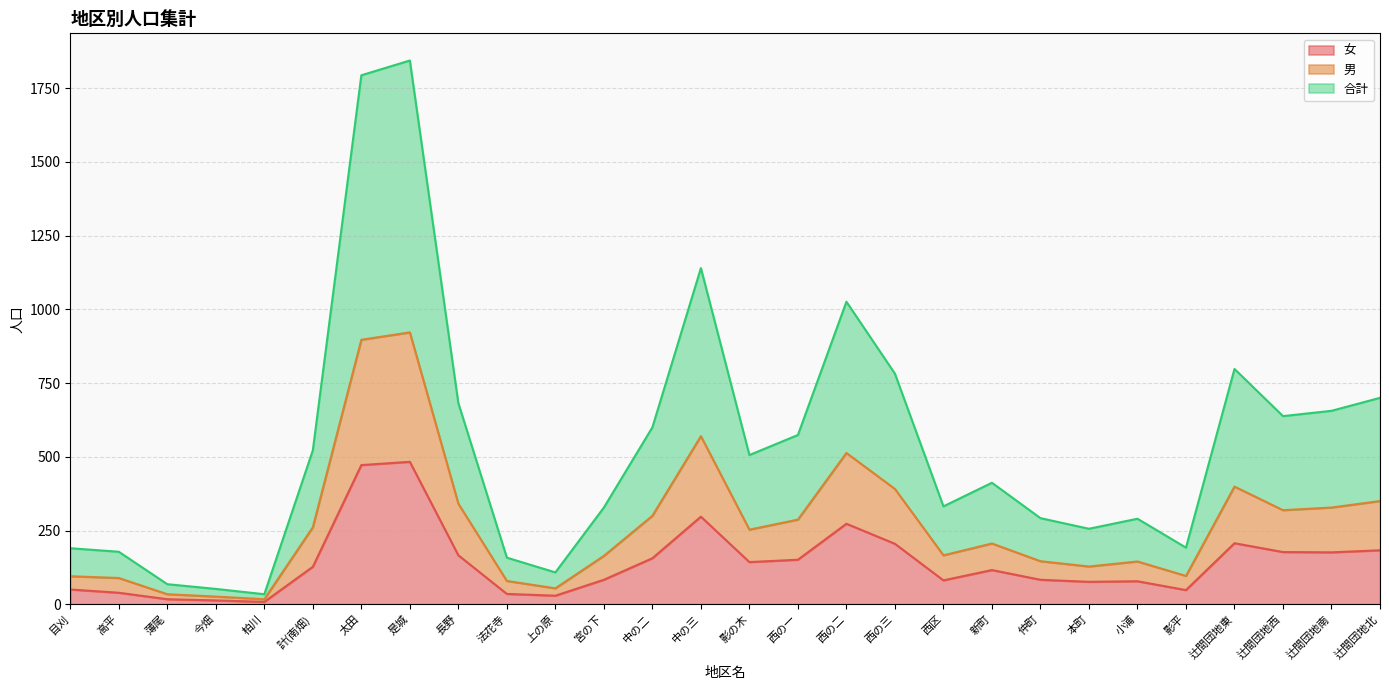

What is the smallest value displayed?

8